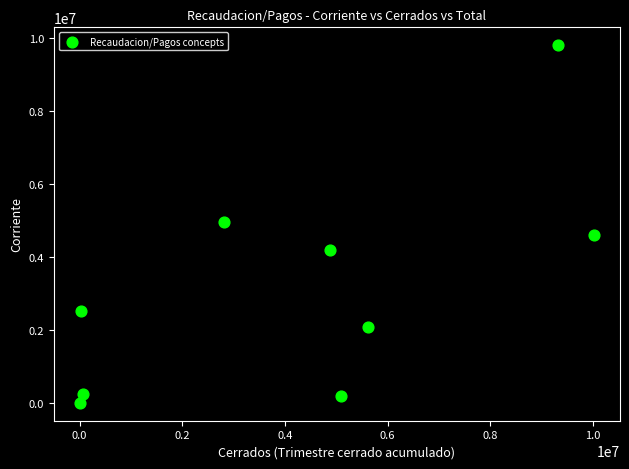

What is the range of X values (max minus min)?

10022907.4